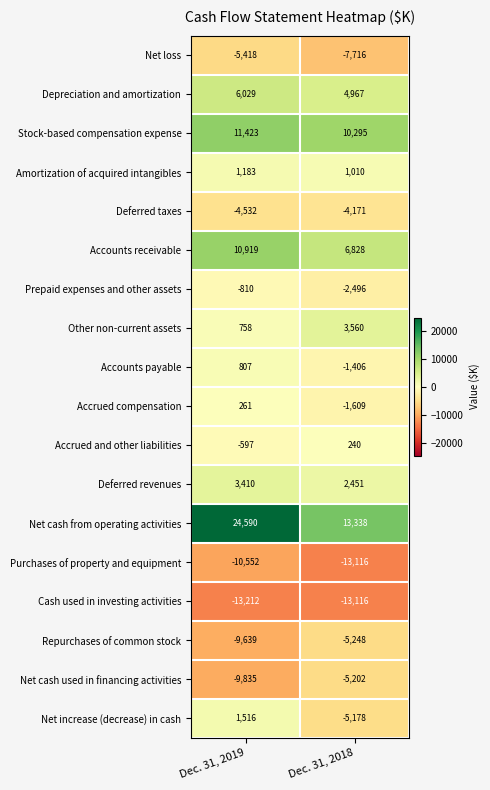

Is it true that Accounts payable equals -2300 at Dec. 31, 2018?

False